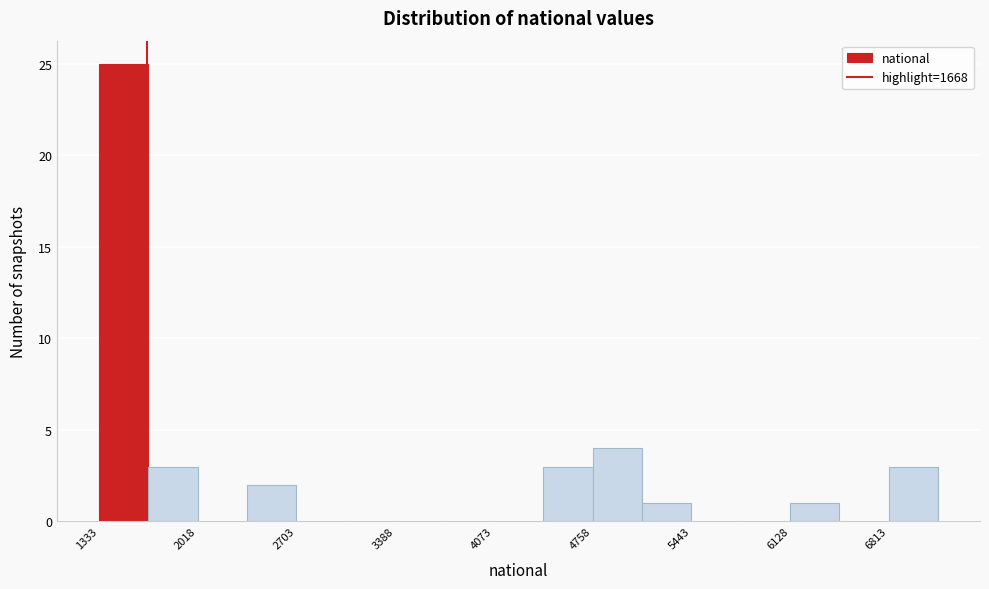

Around what value on the x-axis is the tallest bar? Give the approximate position of its centre, as read against the axis.

1500